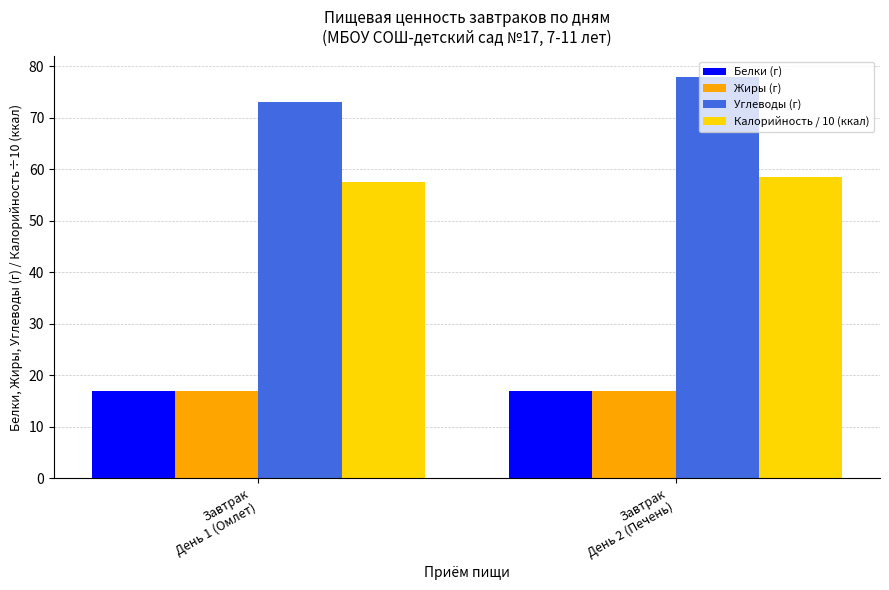

How many bars are there in total?

8